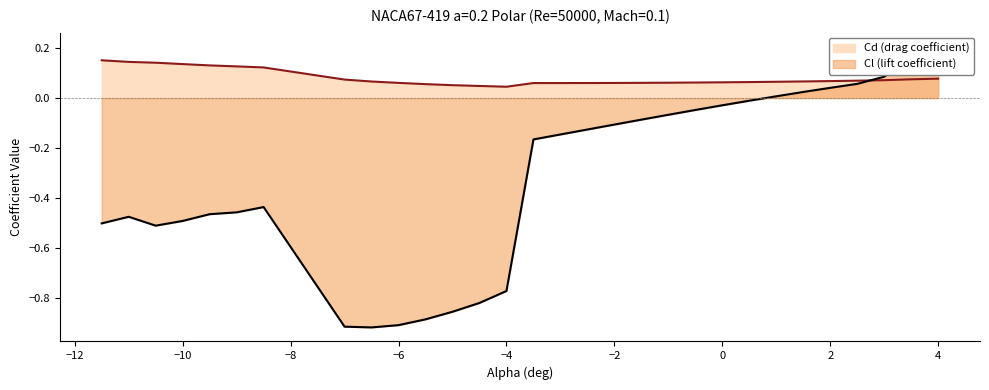

True or false: Cd (drag coefficient) and Cl (lift coefficient) cross at least once.

True